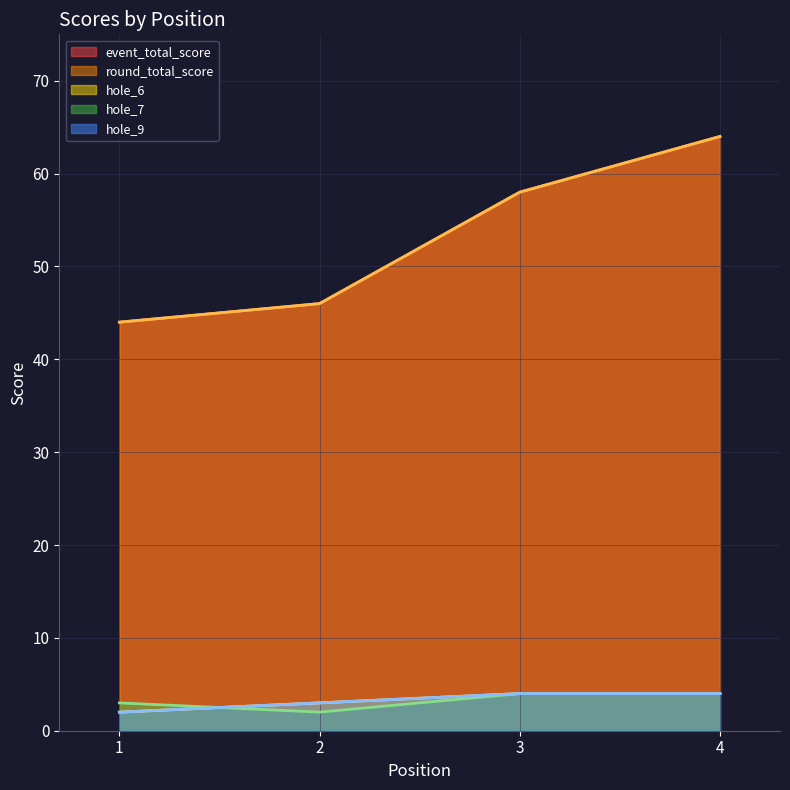

Which series has the largest range (max minus min)?

event_total_score